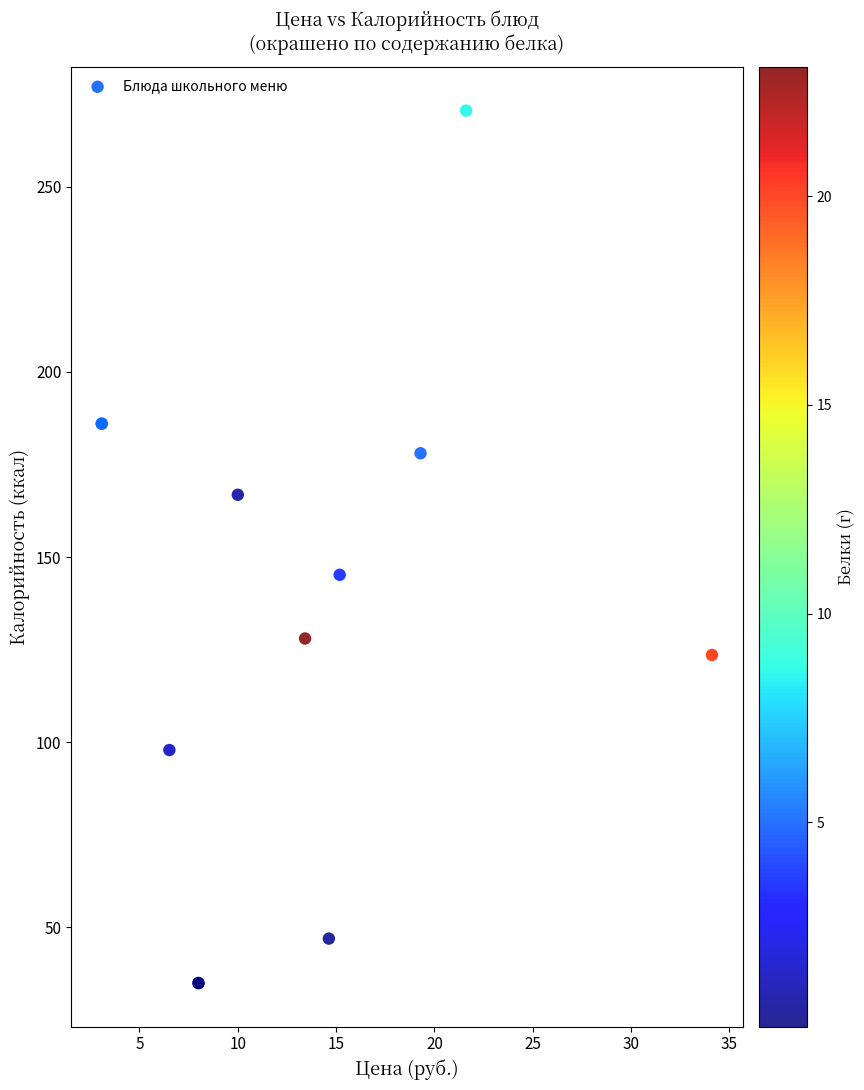

What Y value in the scatter plot is closest to 152?

145.2